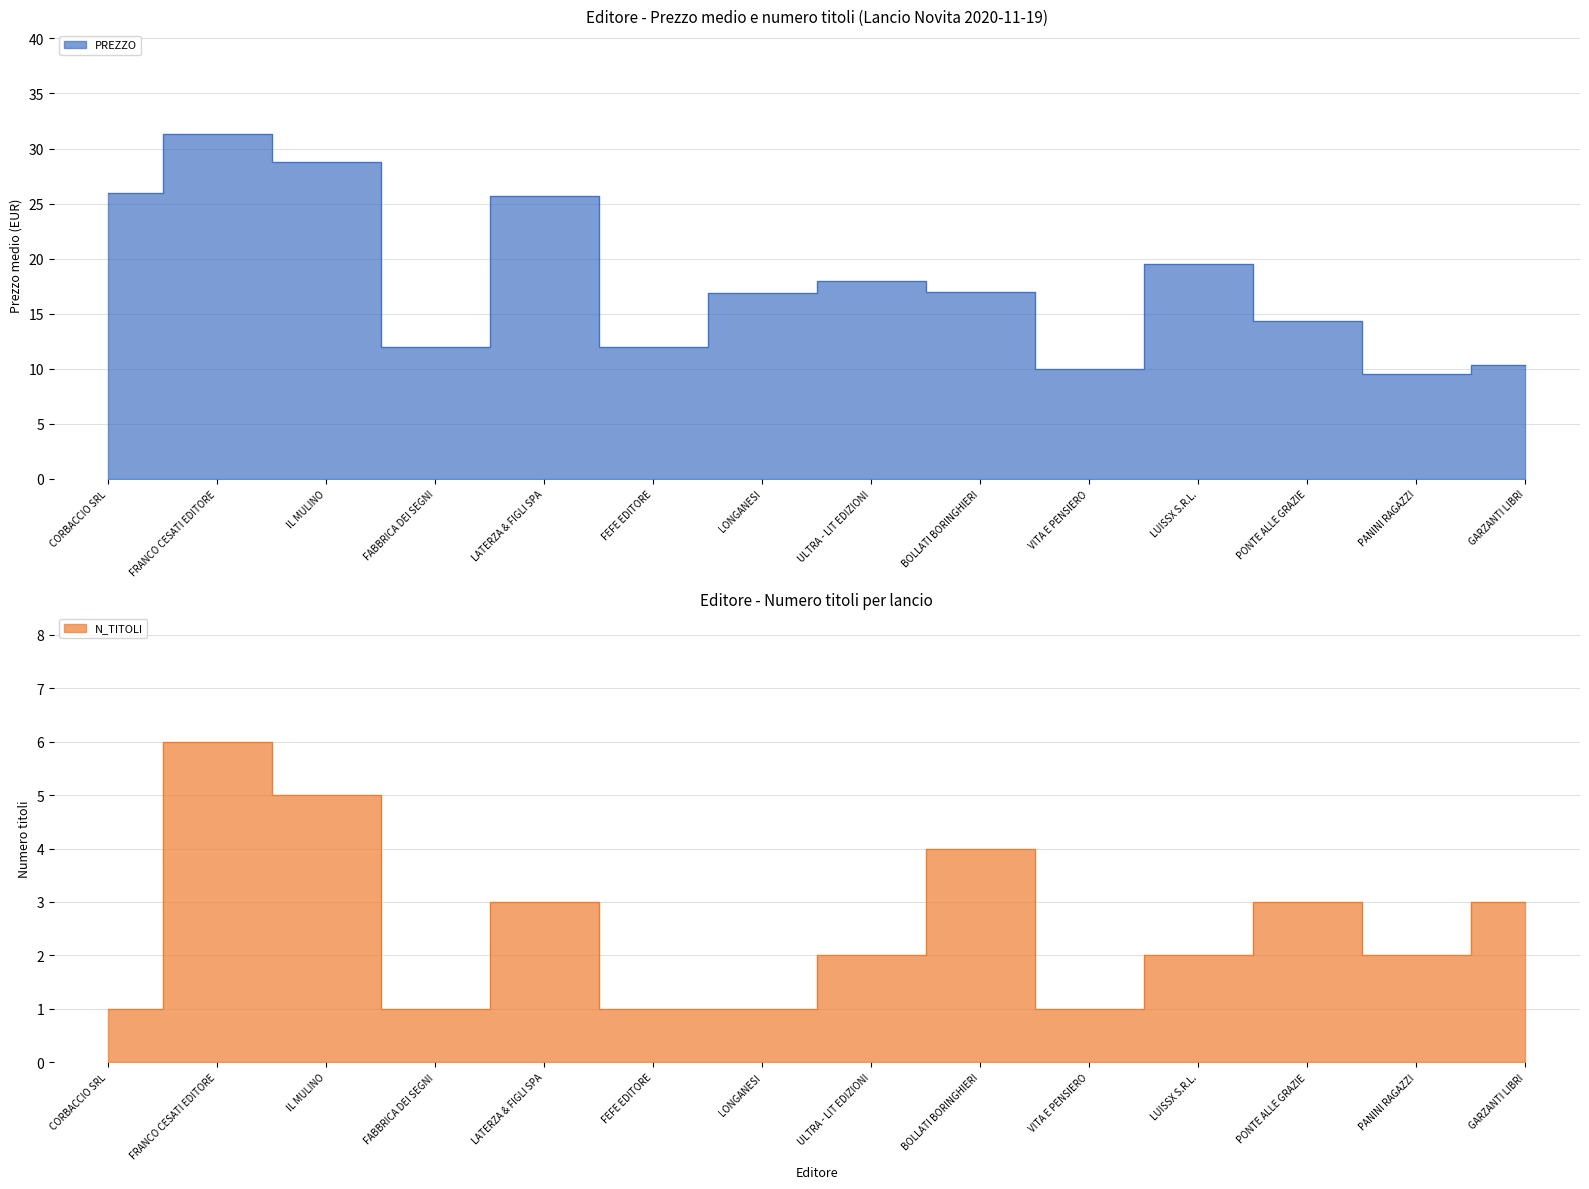

Which has a higher value, LUISSX S.R.L. or PANINI RAGAZZI?

LUISSX S.R.L.